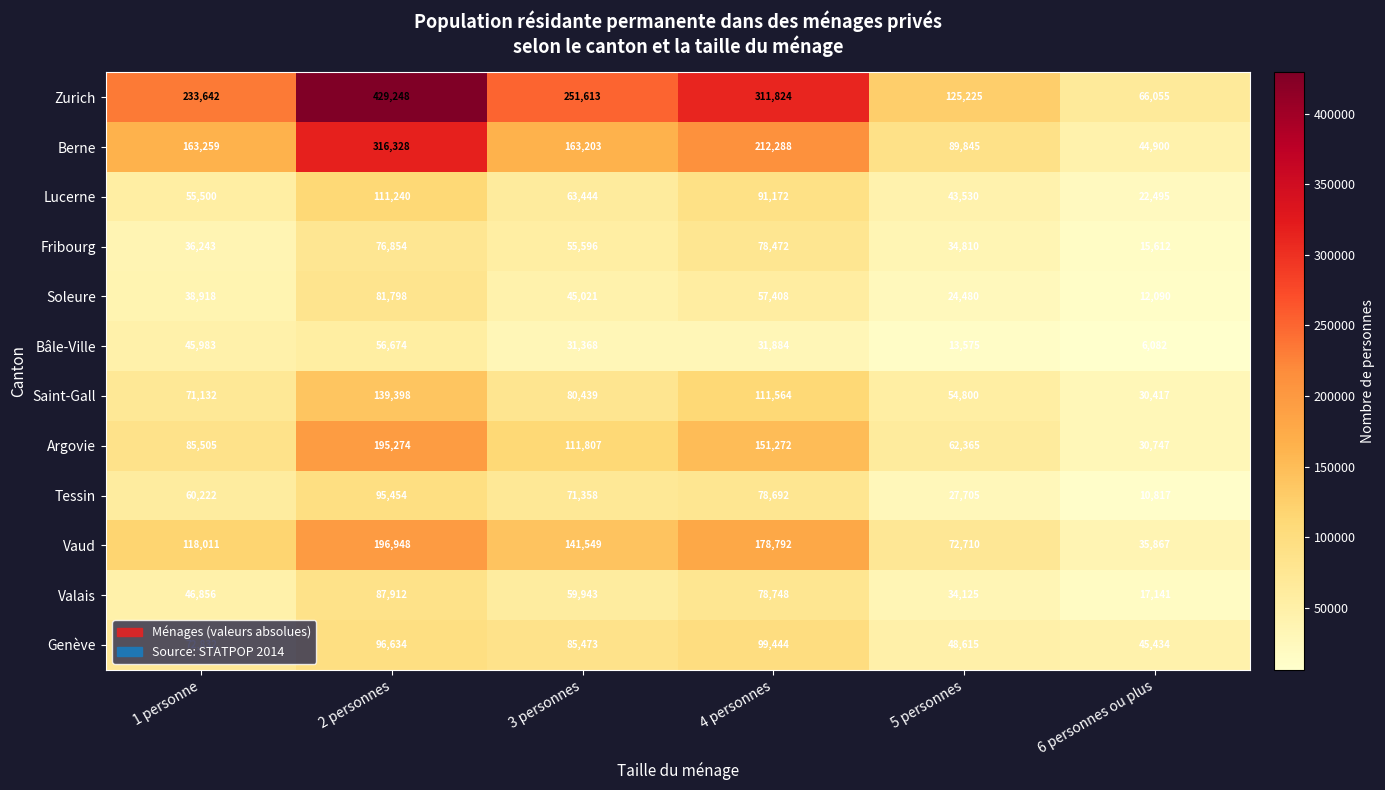

Which label corresponds to the smallest value in the chart?

6 personnes ou plus